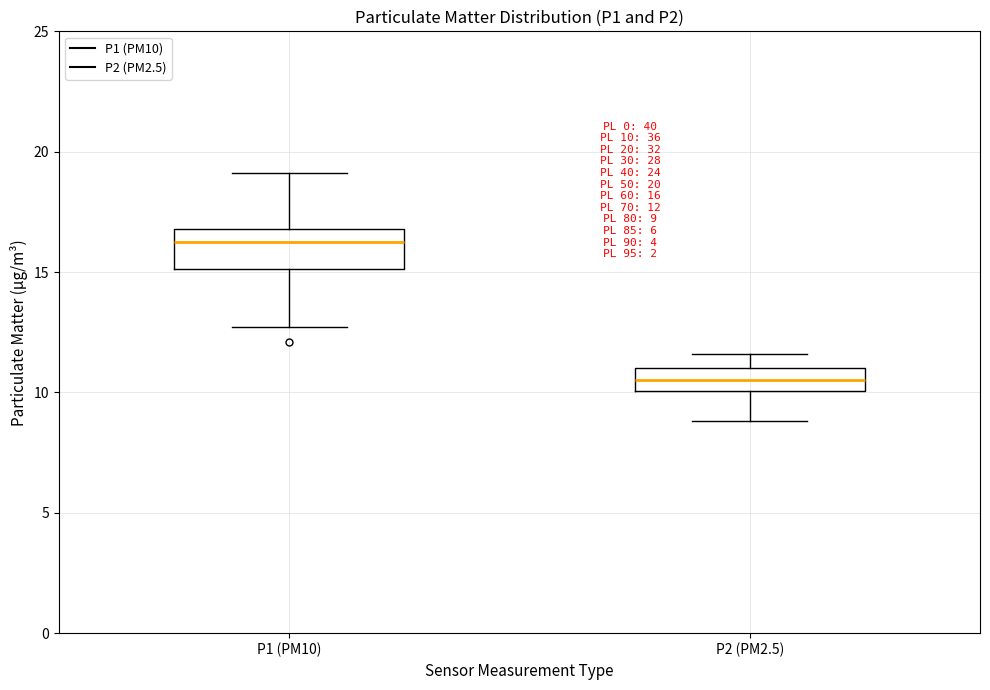

Which box is the tallest, from its lower edge to its upper edge?

P1 (PM10)